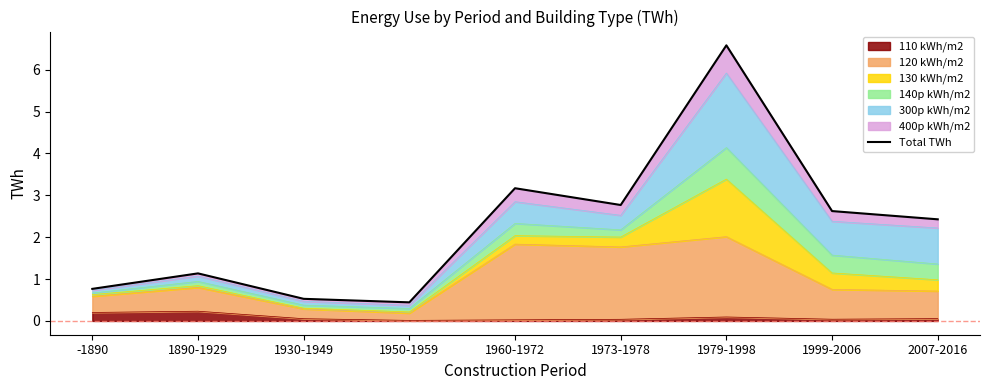

What is the value of the 5th point from the left?

3.2